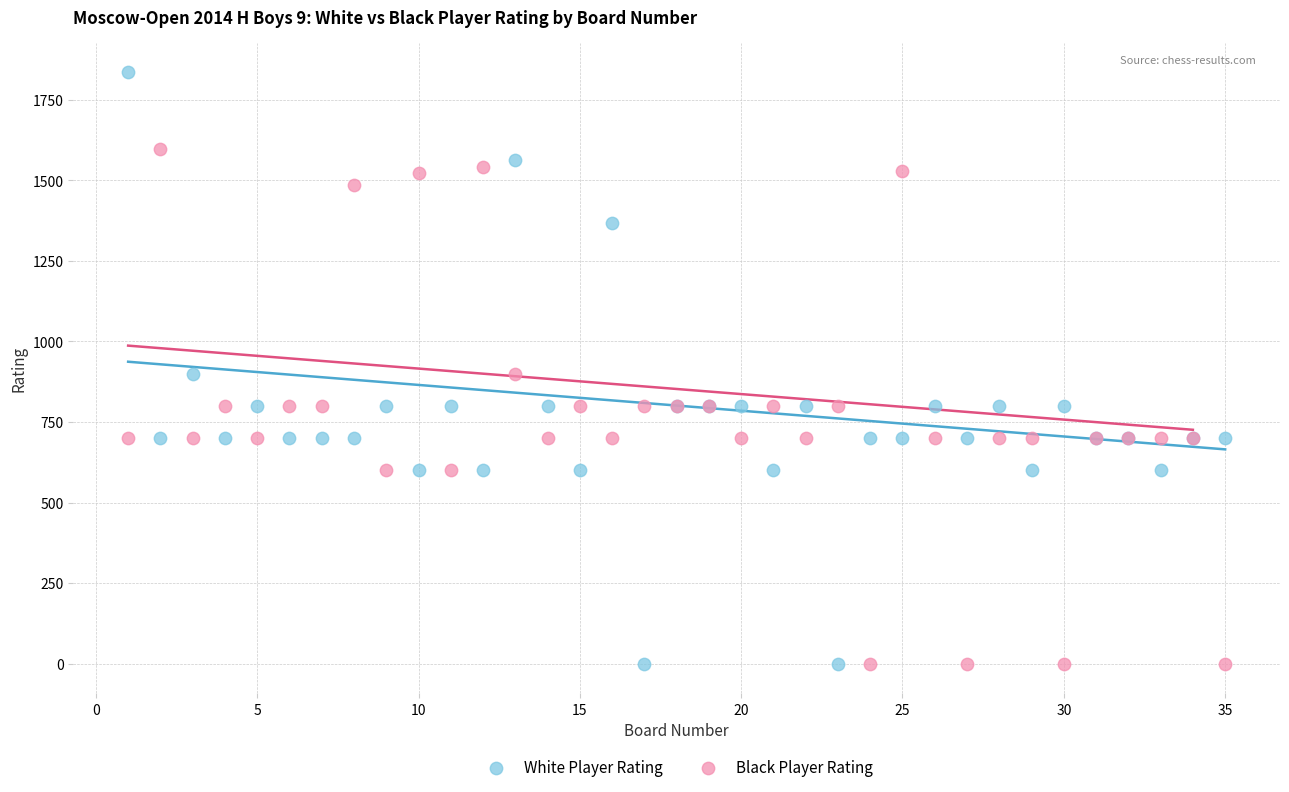

Which series contains the highest Y value?

White Player Rating